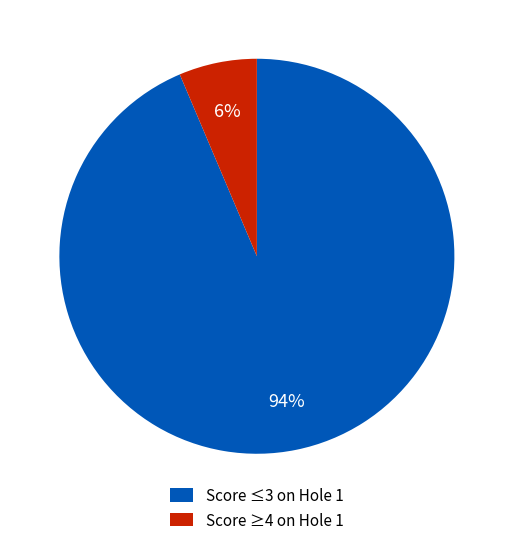

Do Score ≥4 on Hole 1 and Score ≤3 on Hole 1 together represent more than half of the pie?

Yes